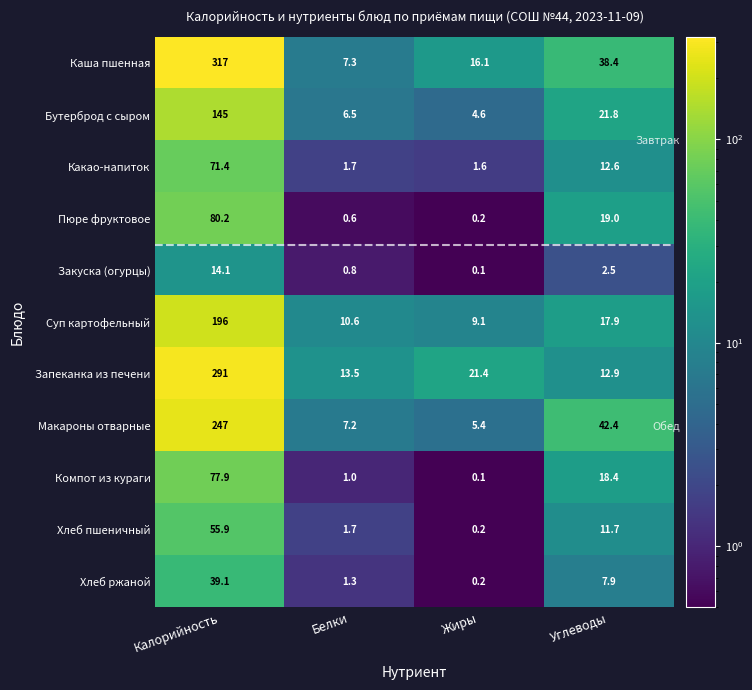

Which series has the largest total across all categories?

Каша пшенная